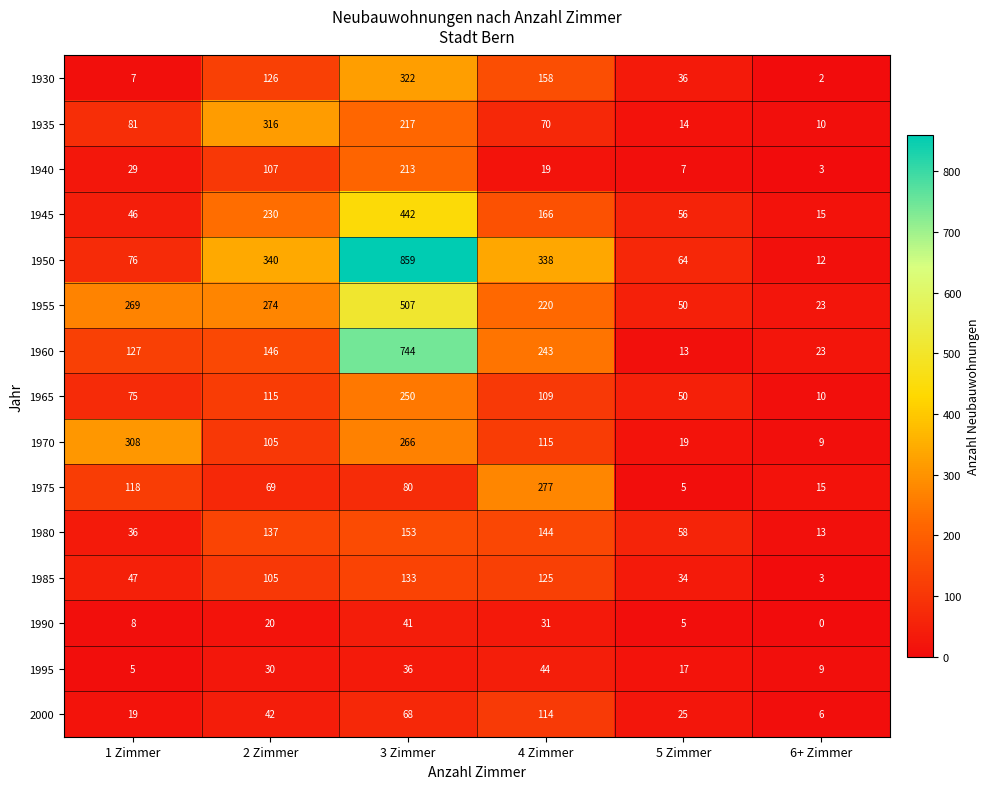

The value of 1985 at 5 Zimmer is 34. True or false?

True